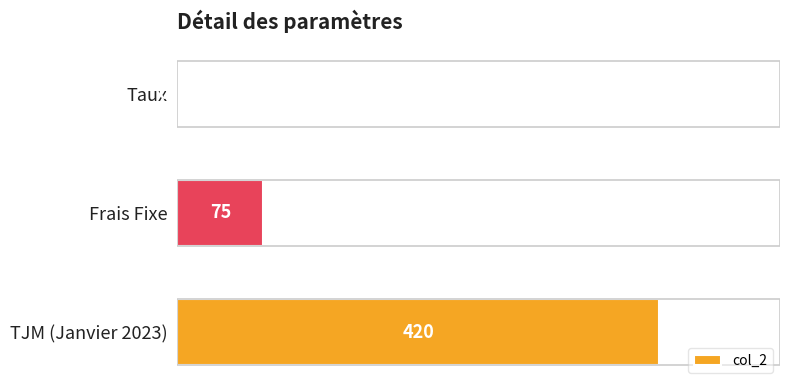

What is the change in value from Frais Fixe to TJM (Janvier 2023)?

+345.0